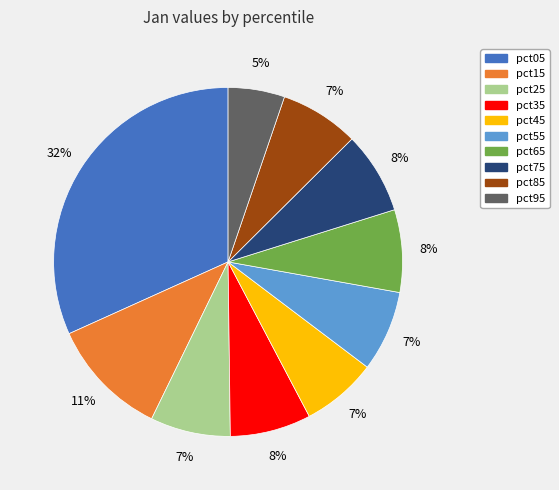

Between pct45 and pct65, which is larger?

pct65